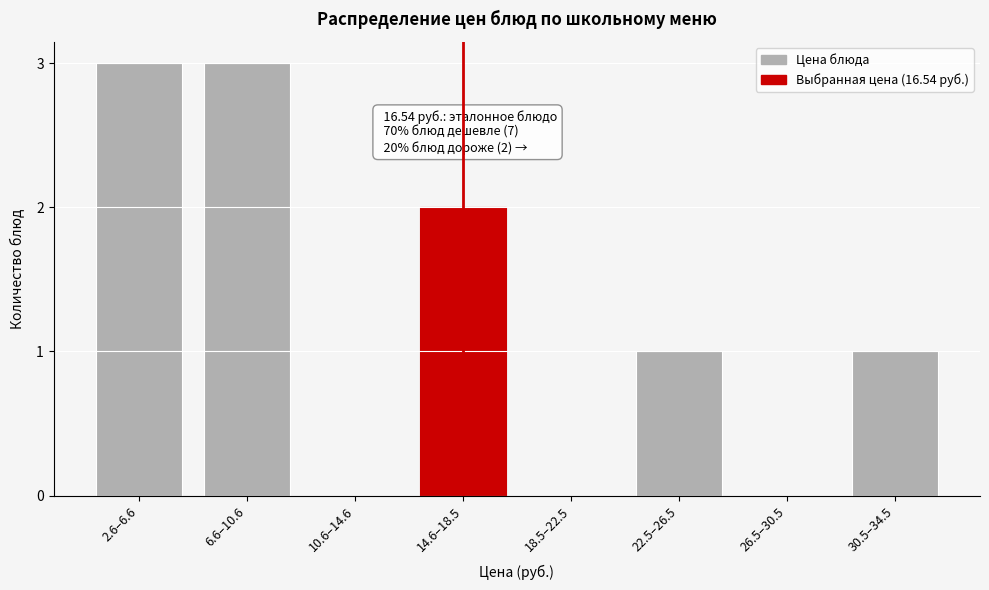

Reading left to right, list all the values displayed in this chart.

2.6–6.6=3	6.6–10.6=3	10.6–14.6=0	14.6–18.5=2	18.5–22.5=0	22.5–26.5=1	26.5–30.5=0	30.5–34.5=1